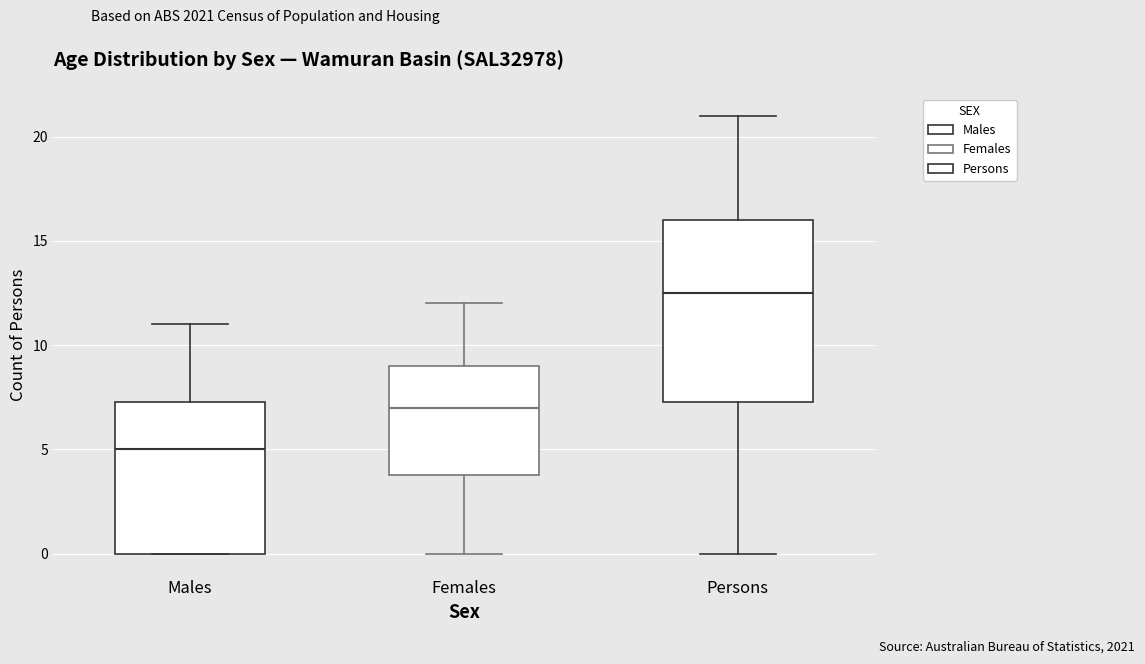

Reading left to right, transcribe this box plot: for each box, give where its median line is, the range the box spans, and where its two whiskers end, as read against the y-axis. The values are not printed on the chart, so give them approximately, as read against the axis.

Males: median 5.0, box 0.0 to 7.5, whiskers 0.0 to 11.0
Females: median 7.0, box 4.0 to 9.0, whiskers 0.0 to 12.0
Persons: median 12.5, box 7.5 to 16.0, whiskers 0.0 to 21.0